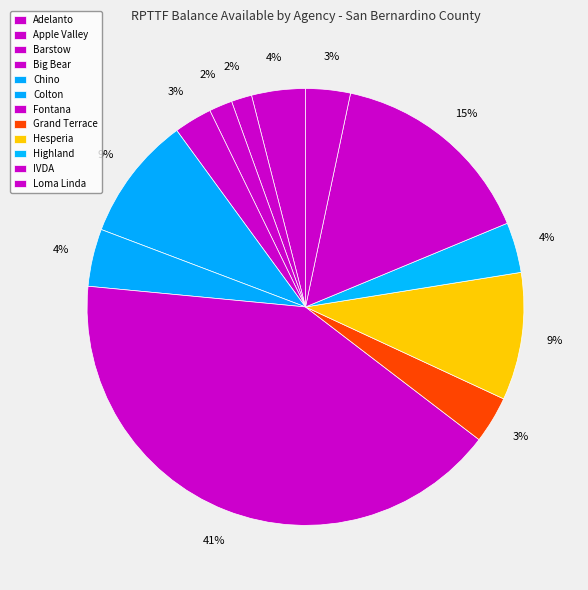

Is Colton the majority of the pie?

No